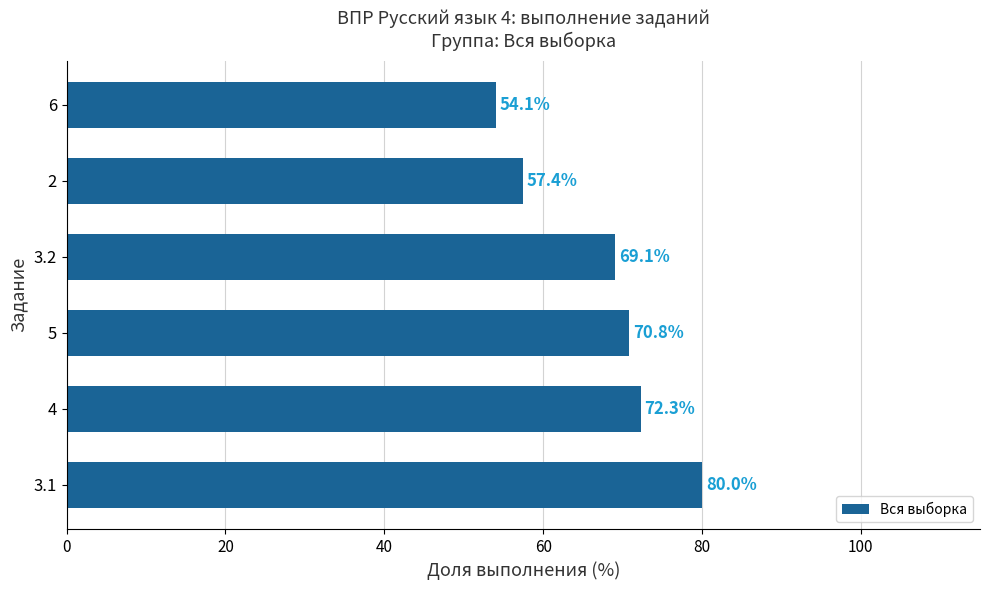

Is it true that the value at 4 is 114.3?

False